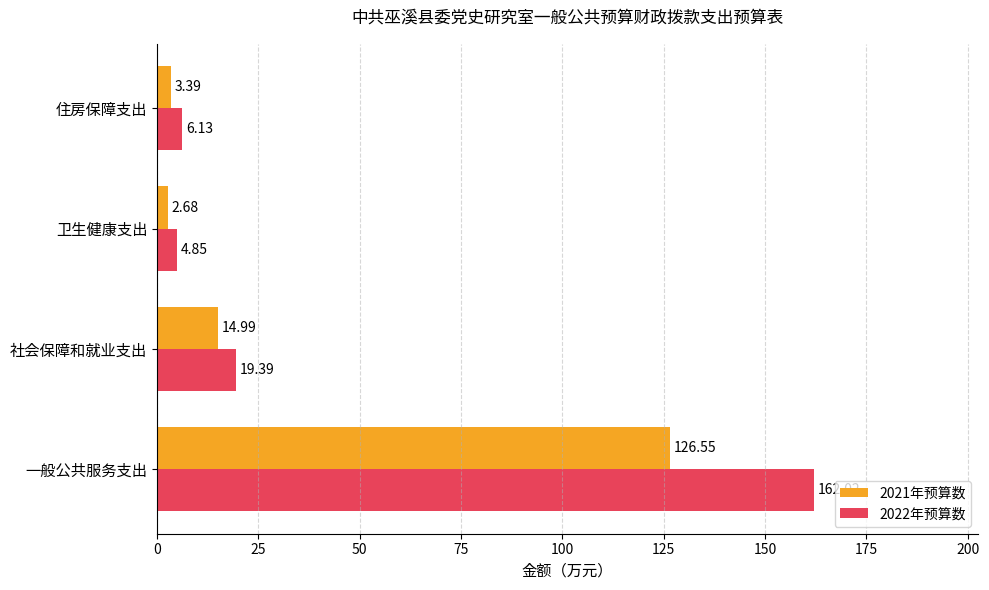

At how many categories does at least one series exceed 75?

1